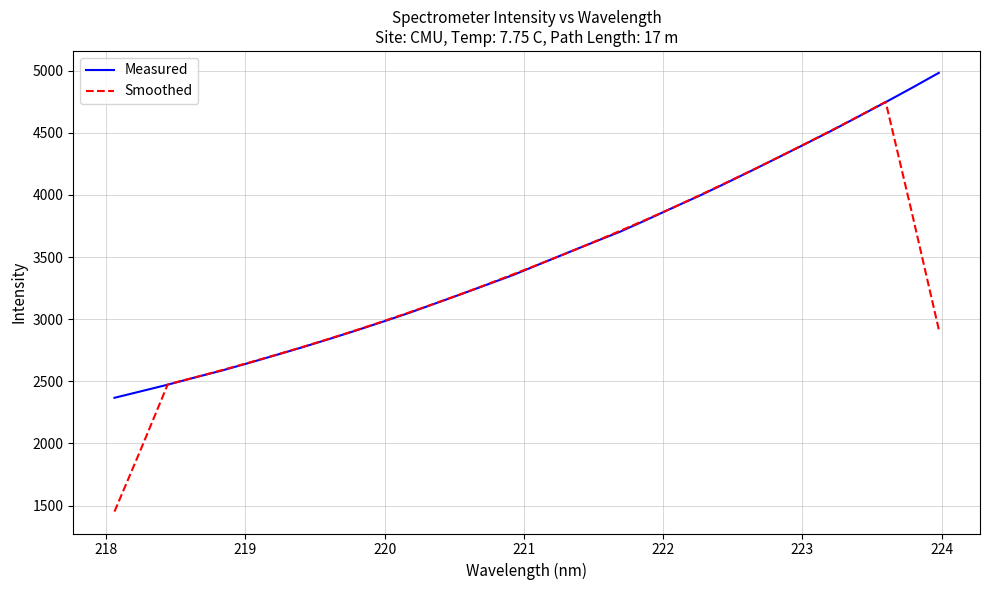

Which series has the largest range (max minus min)?

Smoothed